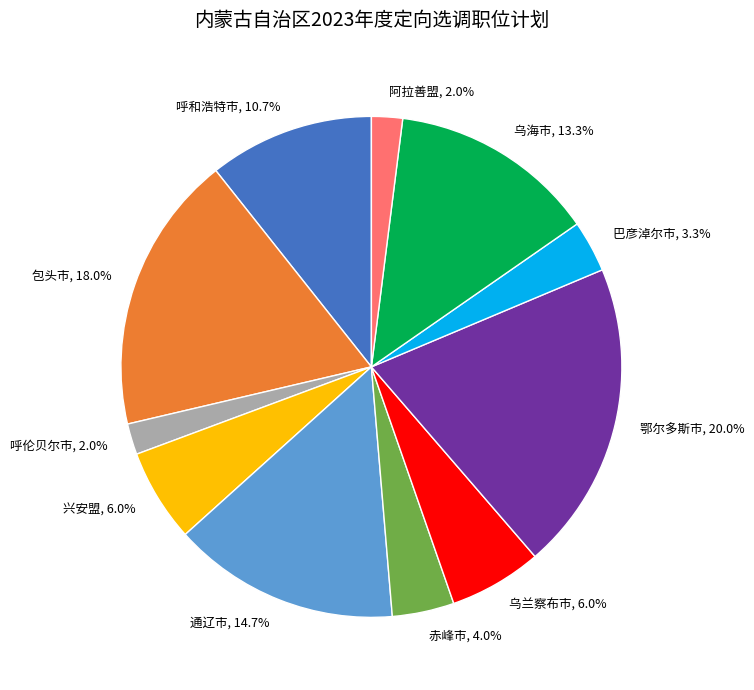

Is there any slice that represents more than half of the pie?

No